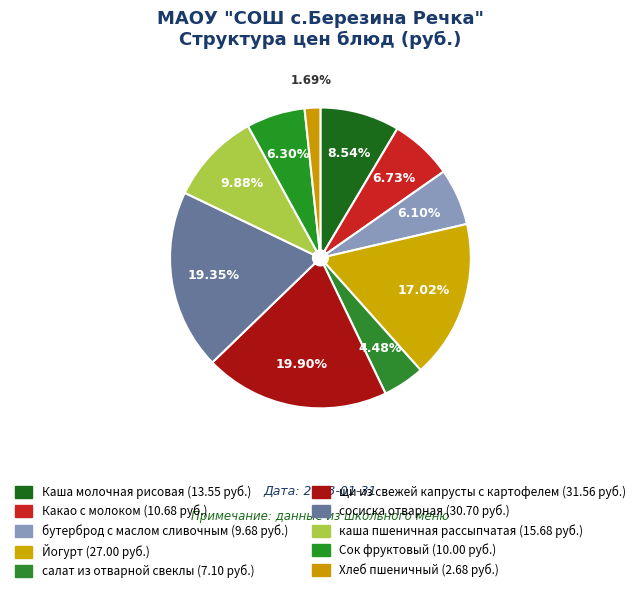

Which slice is the largest?

щи из свежей капрусты с картофелем